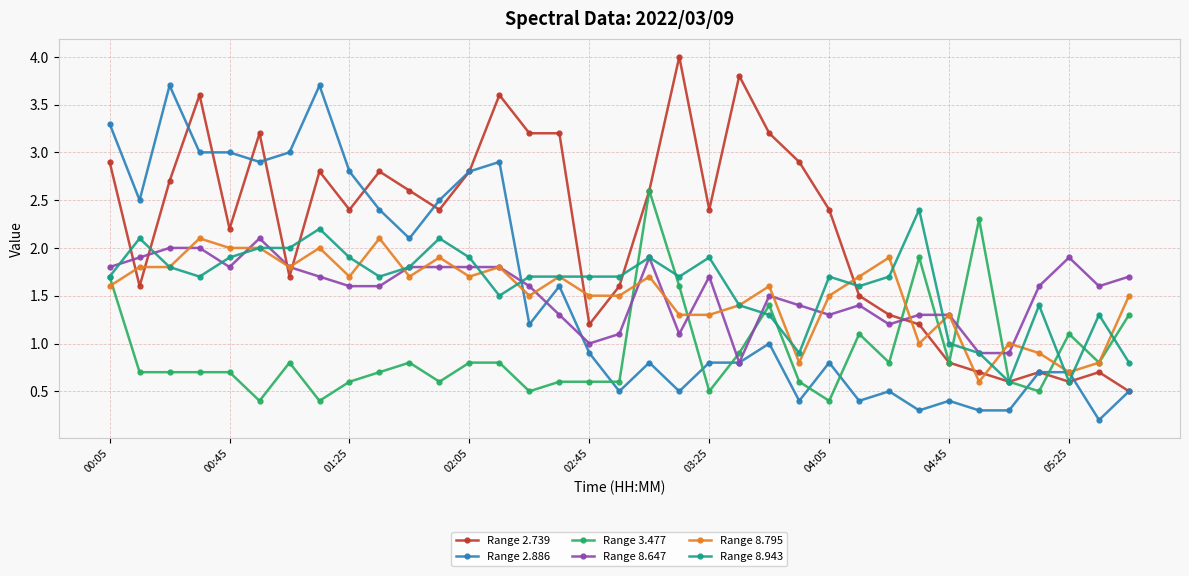

What is the value of the Range 3.477 point at the 6th from the left?

0.4